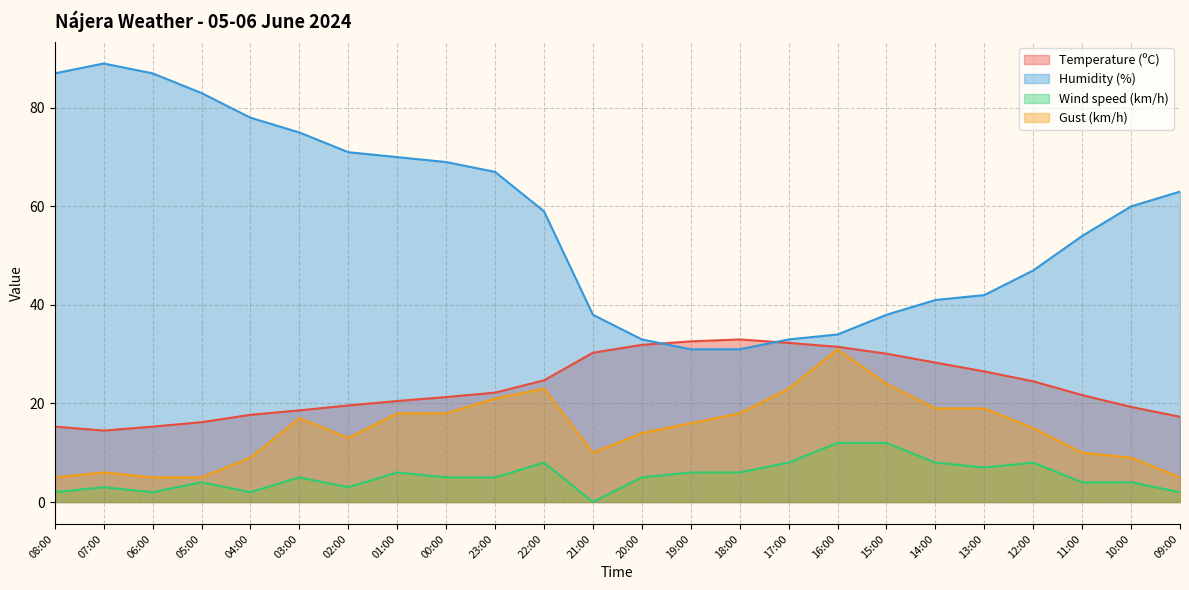

After their last crossing, which series has the higher values: Temperature (ºC) or Humidity (%)?

Humidity (%)